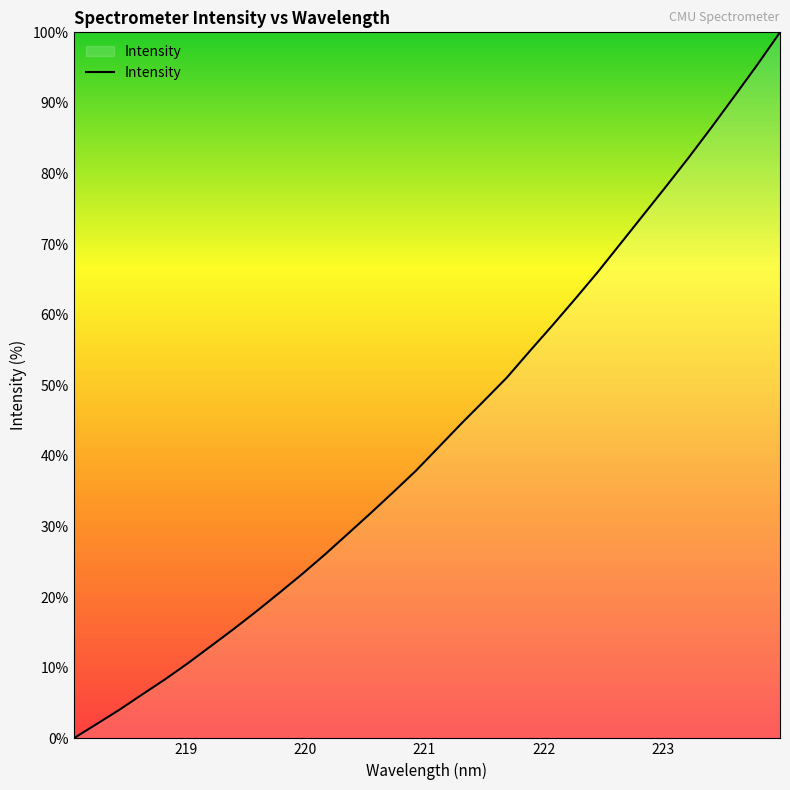

How many lines are shown in the chart?

1